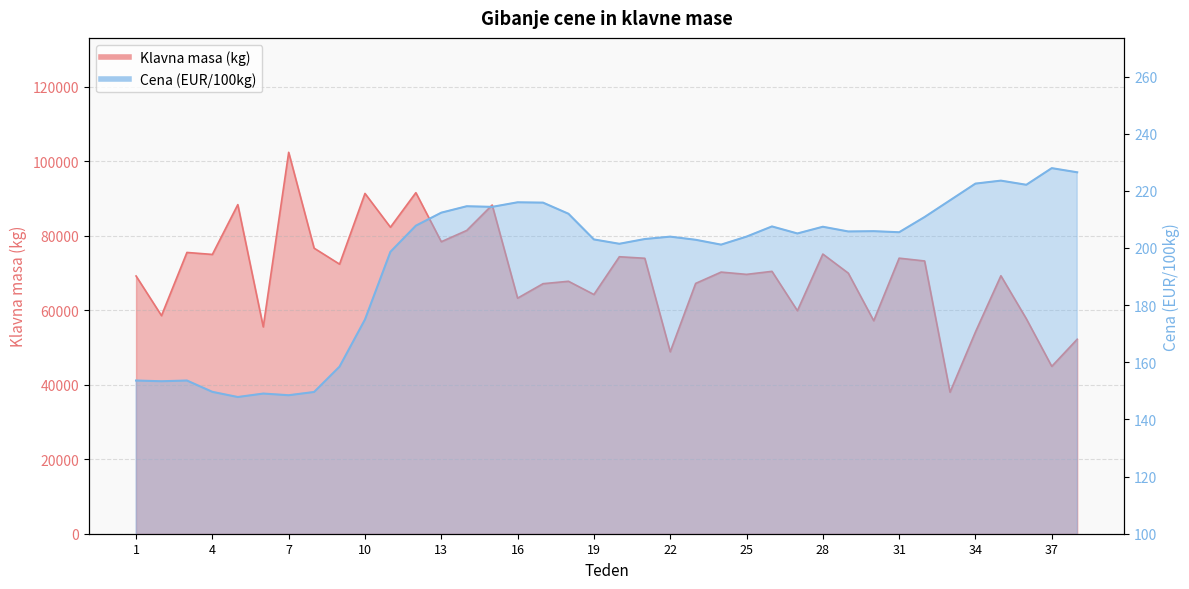

What is the maximum value for Cena (EUR/100kg)?

227.9